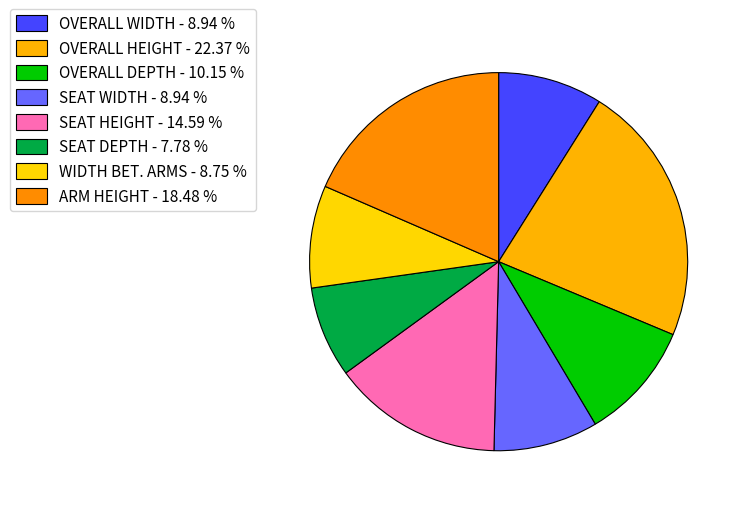

Which slice is the smallest?

SEAT DEPTH